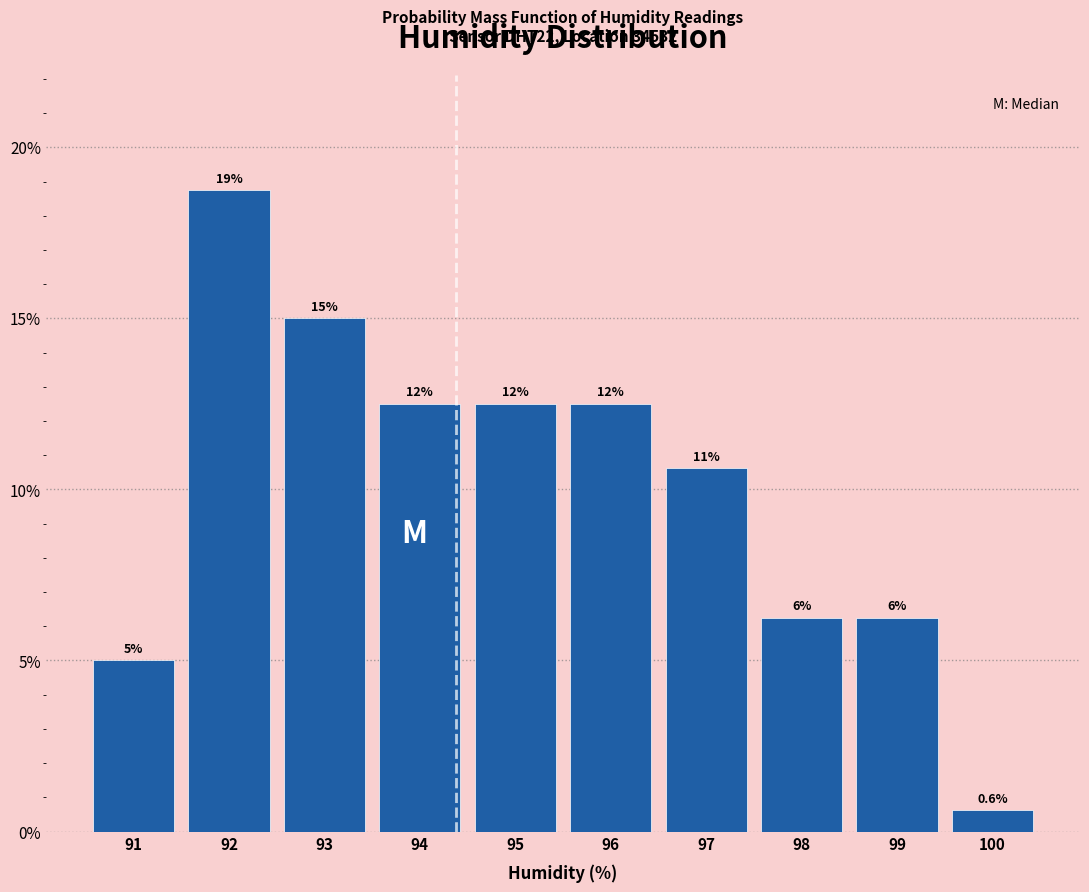

How many bars are there in total?

10